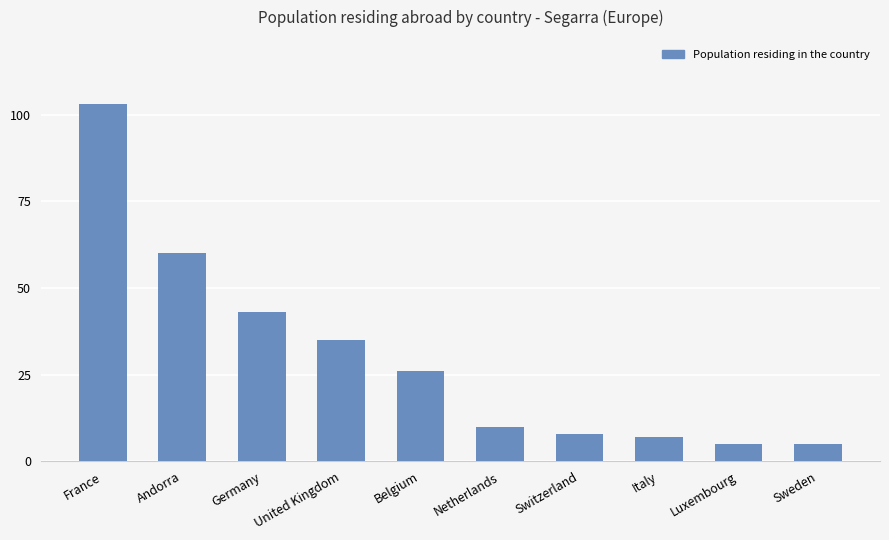

What value does the data have at Luxembourg?

5